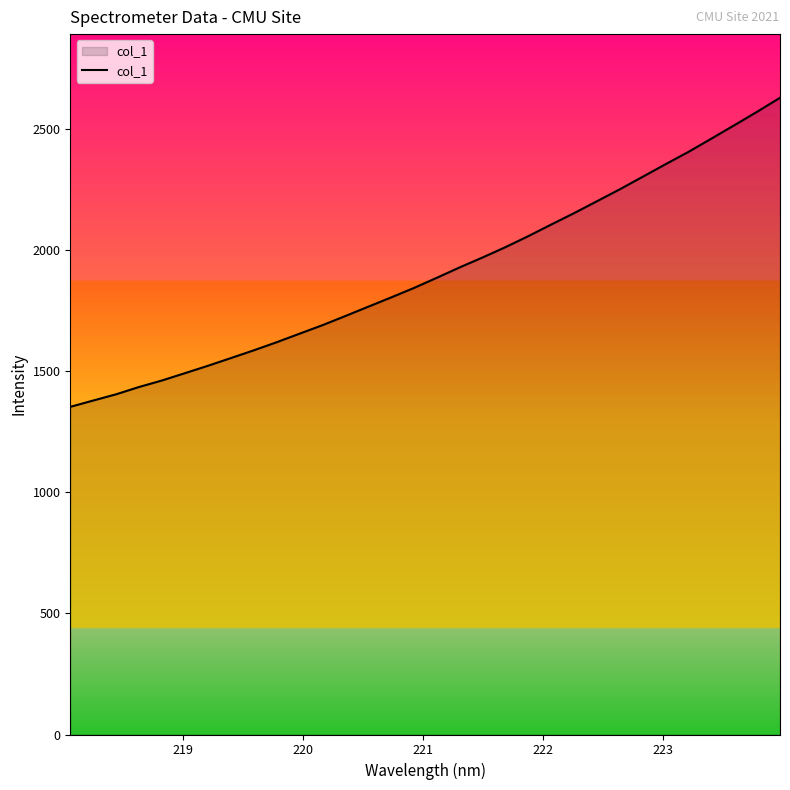

What is the smallest value displayed?

1351.8